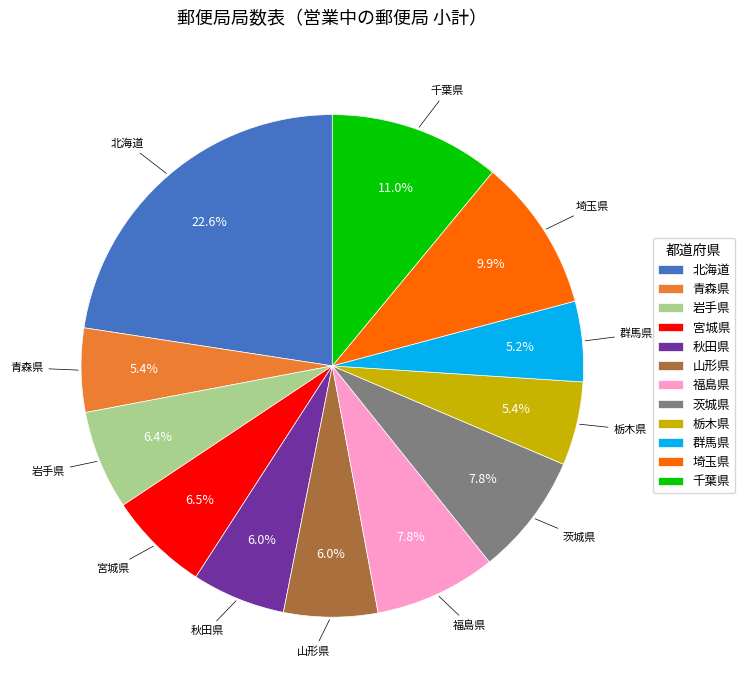

Which slice is the largest?

北海道